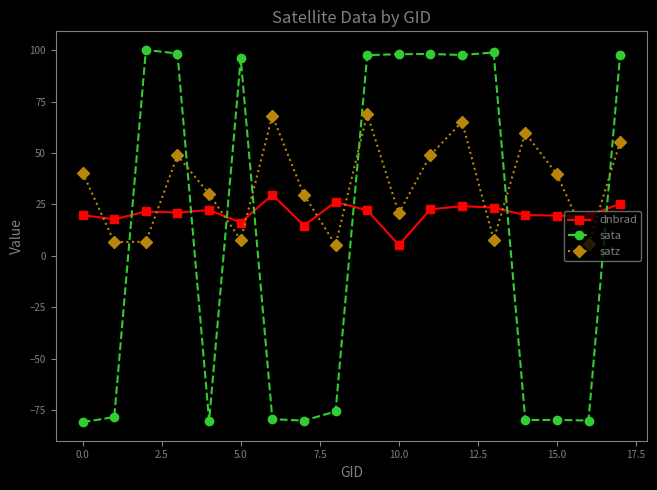

List the series in order of their overall mean, lowest first.

sata, dnbrad, satz